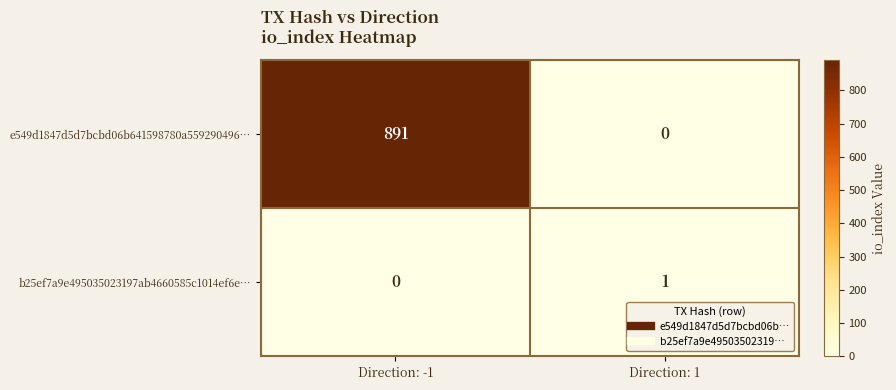

How many distinct data groups are displayed?

2